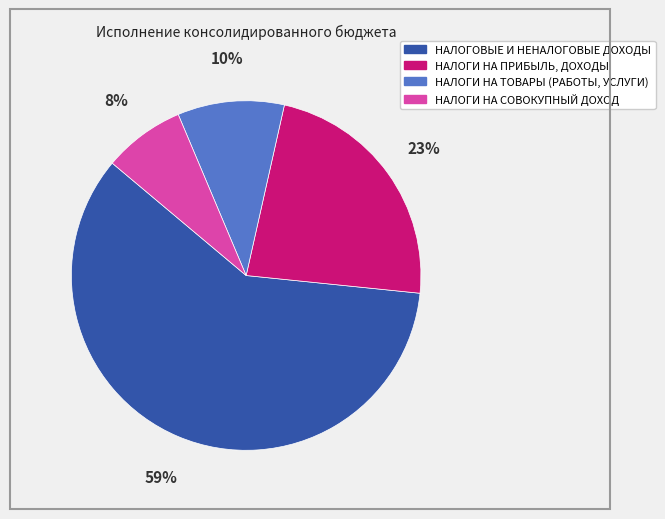

Which category has the biggest portion of the pie?

НАЛОГОВЫЕ И НЕНАЛОГОВЫЕ ДОХОДЫ